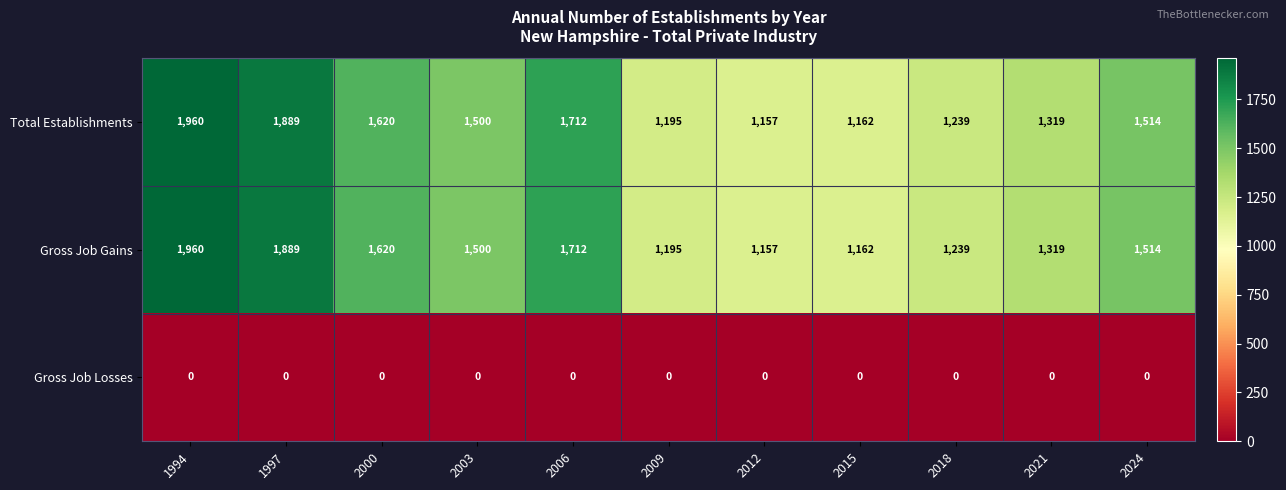

What is the highest value of the Gross Job Gains series?

1960